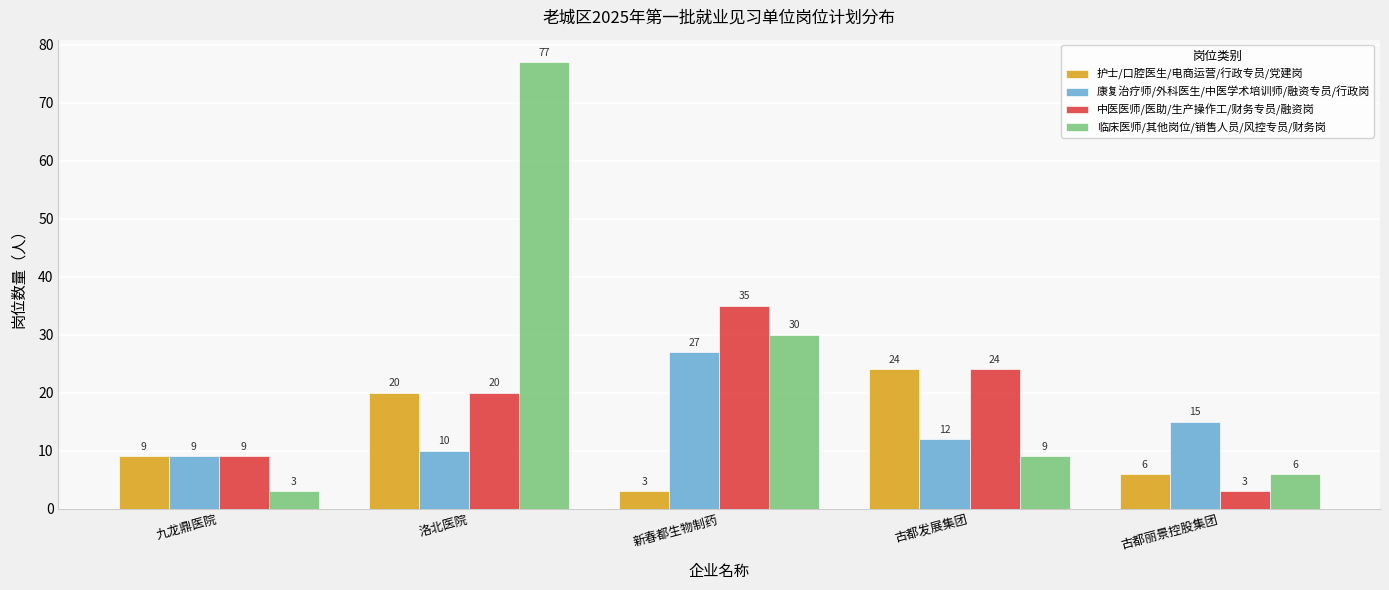

What is the label of the 1st bar from the right?

古都丽景控股集团